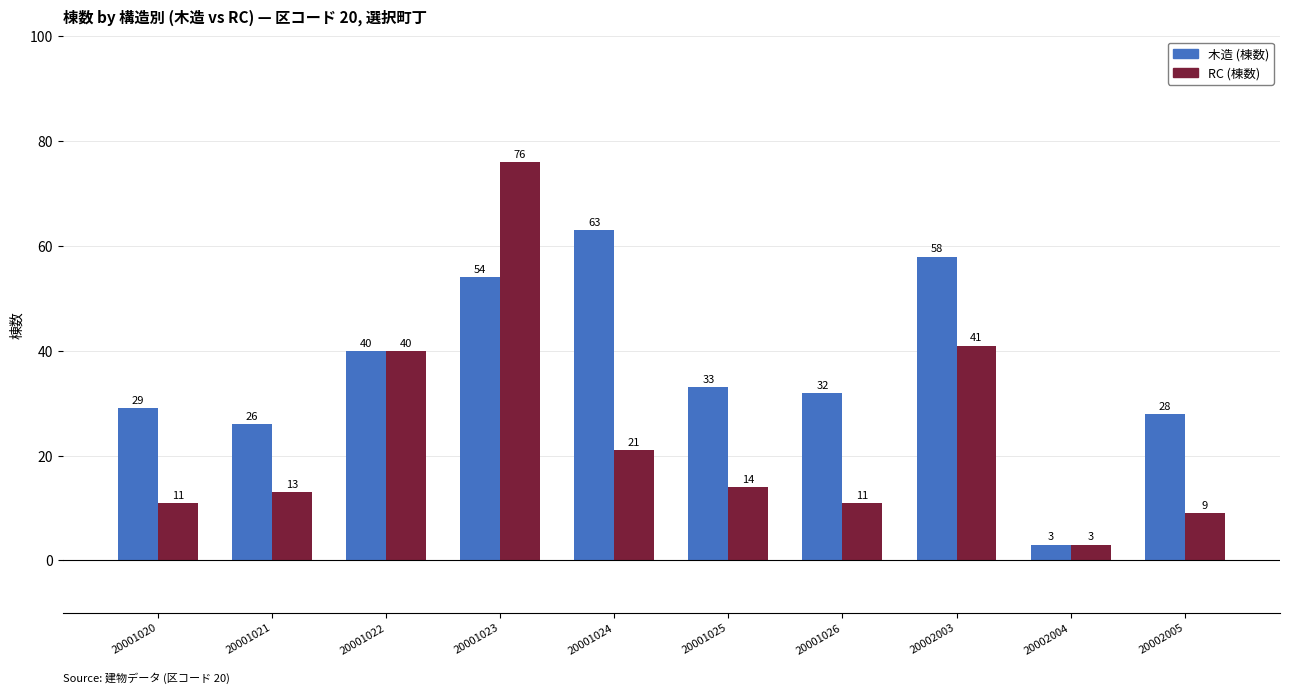

Reading left to right, transcribe all the data shown in this chart.

木造 (棟数): 20001020=29	20001021=26	20001022=40	20001023=54	20001024=63	20001025=33	20001026=32	20002003=58	20002004=3	20002005=28
RC (棟数): 20001020=11	20001021=13	20001022=40	20001023=76	20001024=21	20001025=14	20001026=11	20002003=41	20002004=3	20002005=9